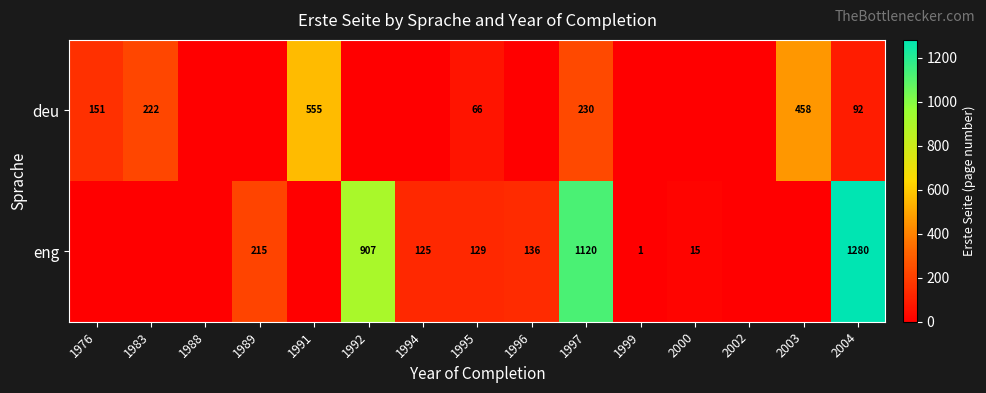

Rank the series at 1997 from lowest to highest value.

deu, eng